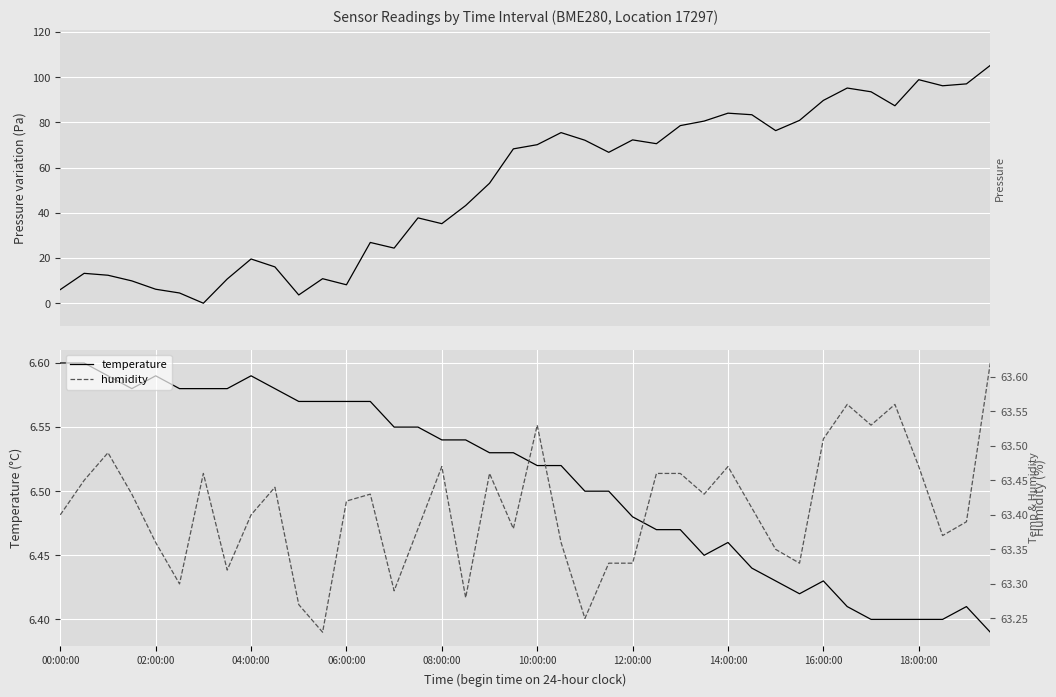

Is it true that humidity equals 111.7 at 35?

False